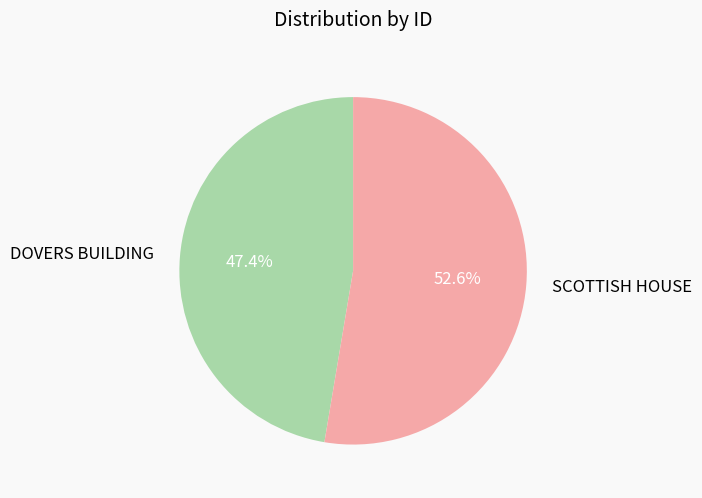

What percentage is the SCOTTISH HOUSE slice, to the nearest percent?

53%